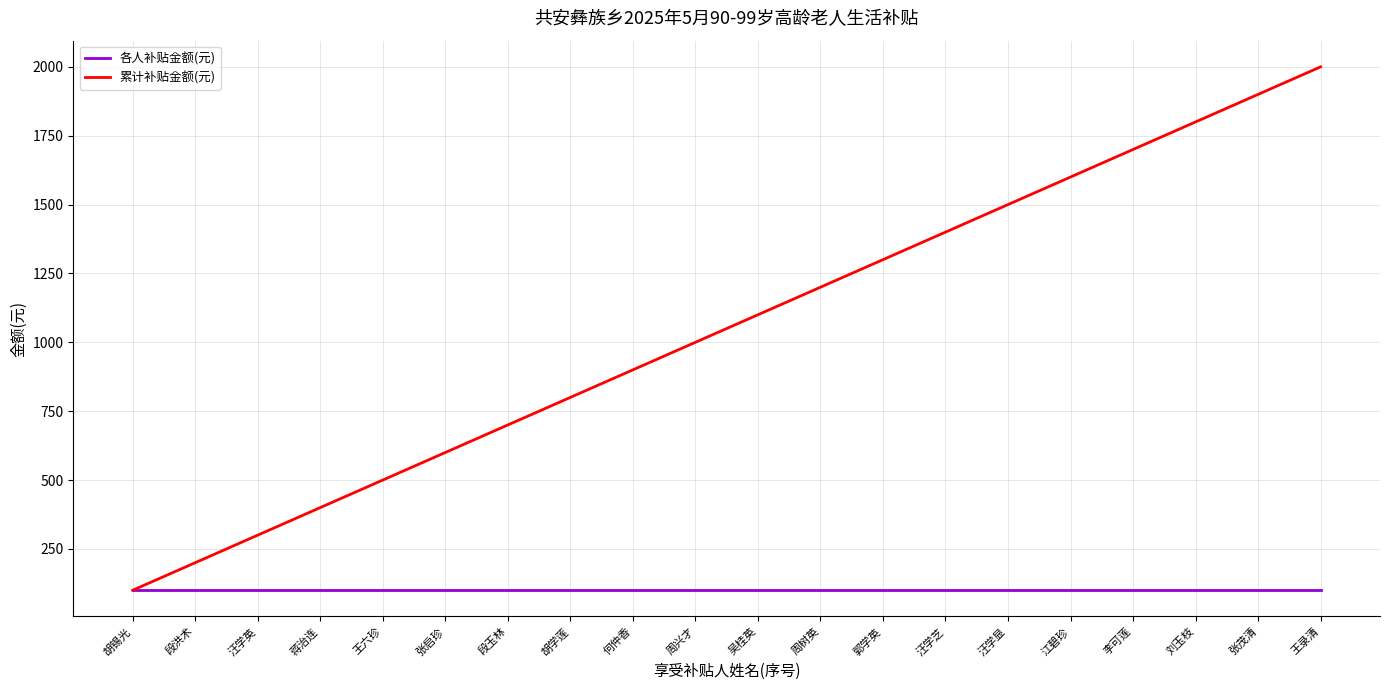

At which category is the sum across all series the highest?

王录清